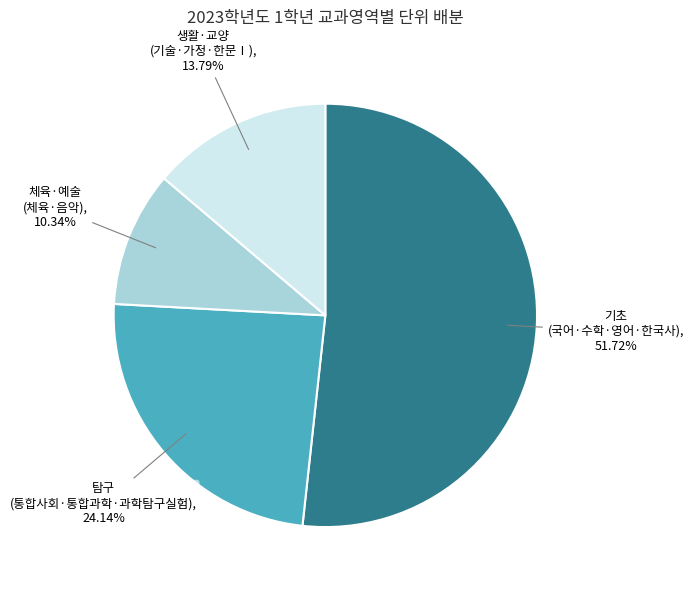

What is the ratio of the value at 체육·예술 to the value at 생활·교양?

0.7